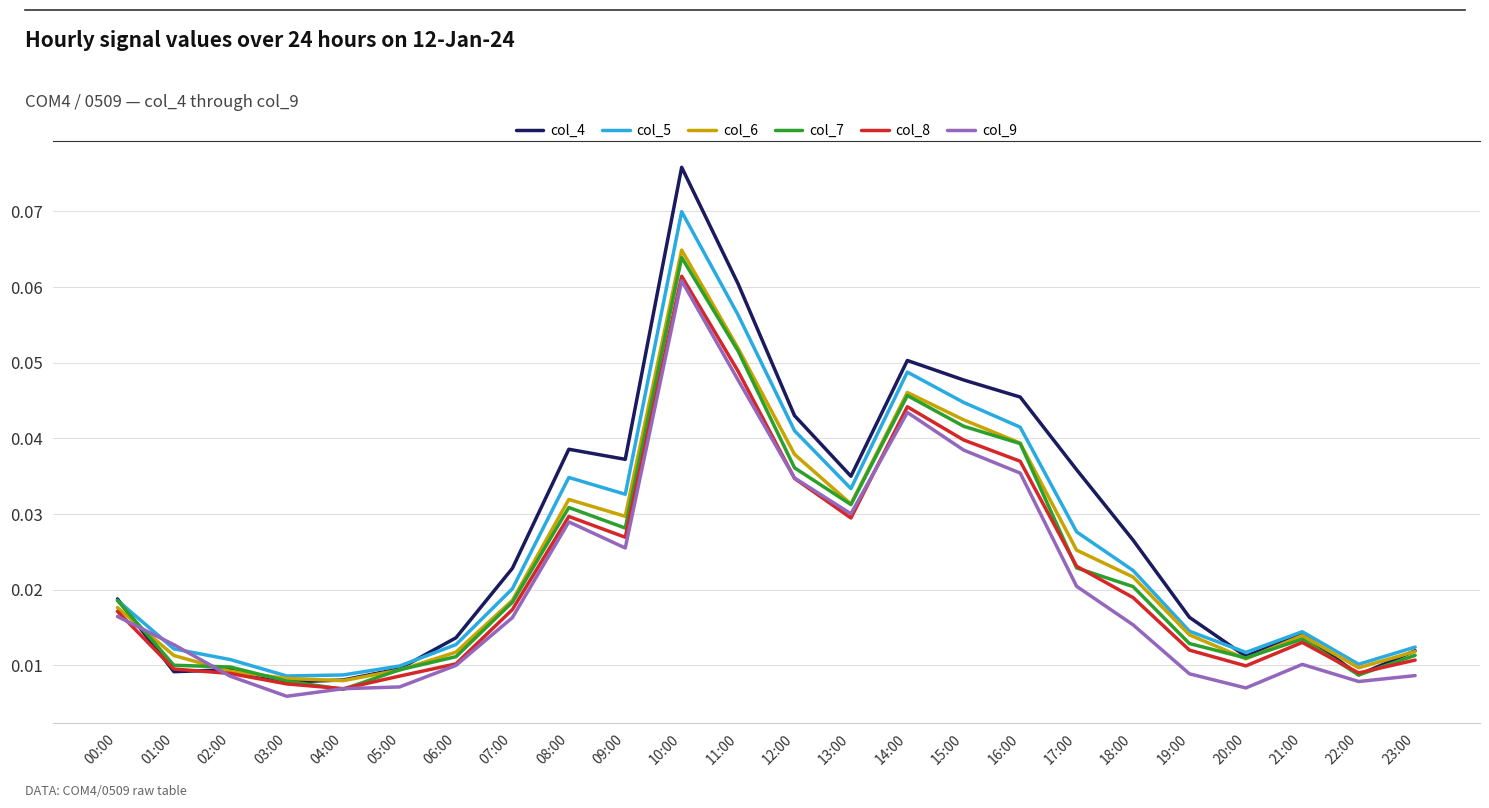

How many categories are shown in the chart?

24